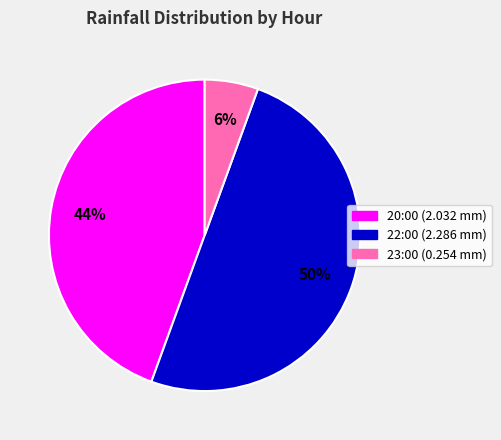

Which category has the smallest portion of the pie?

23:00 (0.254 mm)